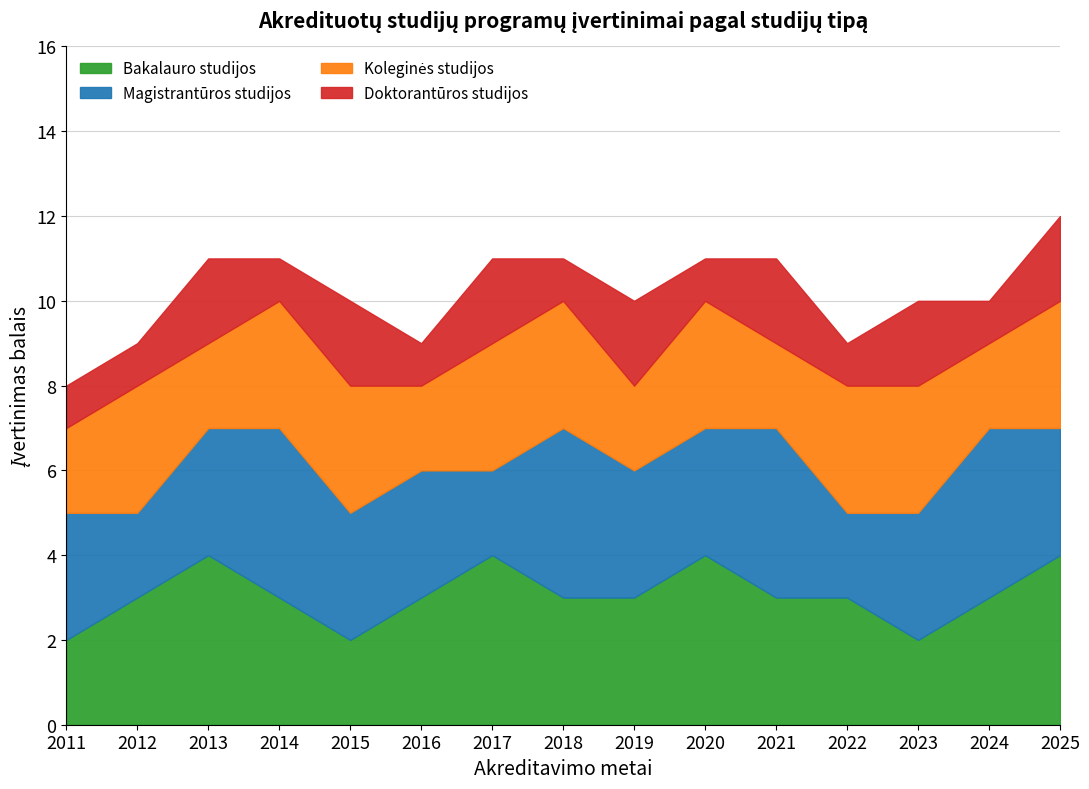

Count the Bakalauro studijos values in the range 3 to 4.

12